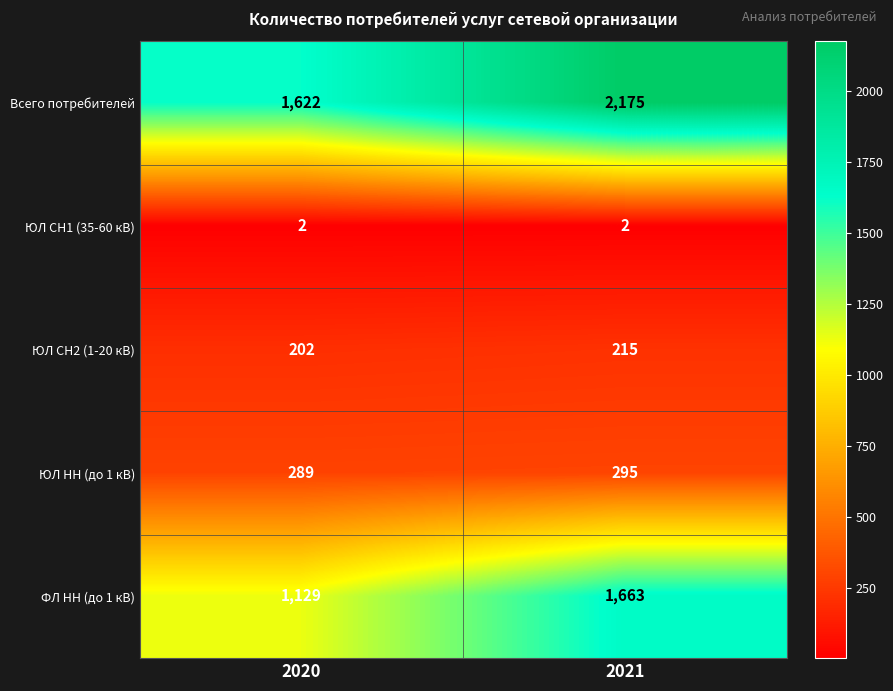

Reading left to right, list all the values displayed in this chart.

Всего потребителей: 2020=1622	2021=2175
ЮЛ СН1 (35-60 кВ): 2020=2	2021=2
ЮЛ СН2 (1-20 кВ): 2020=202	2021=215
ЮЛ НН (до 1 кВ): 2020=289	2021=295
ФЛ НН (до 1 кВ): 2020=1129	2021=1663